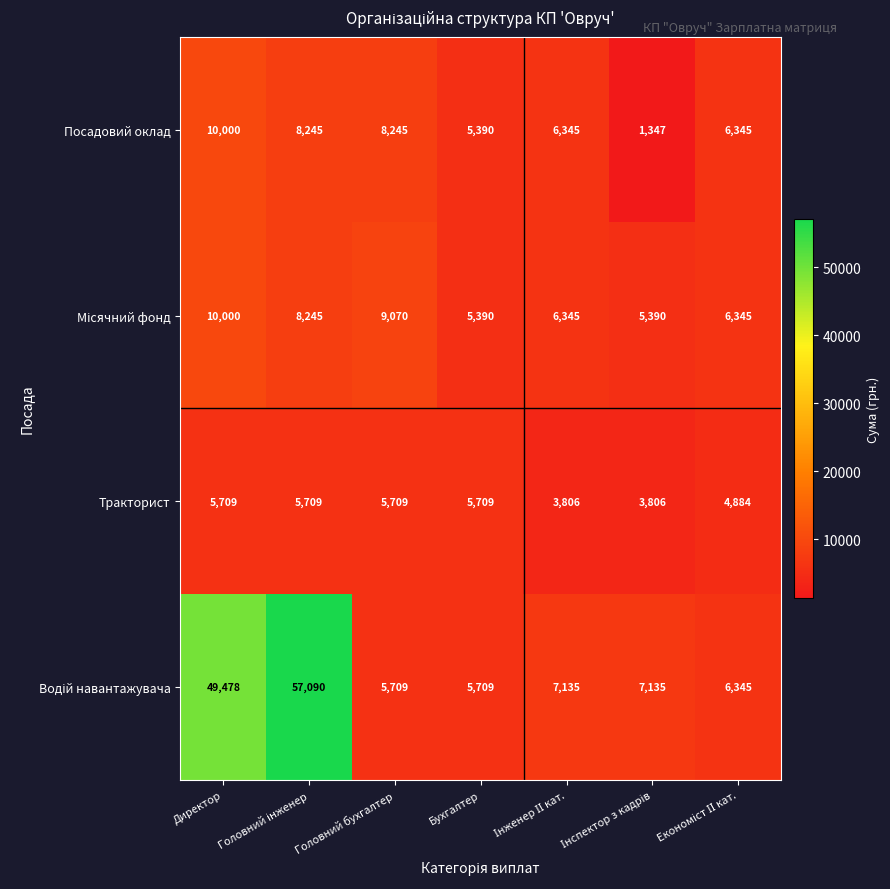

What is the difference between the highest and lowest values at Бухгалтер?

319